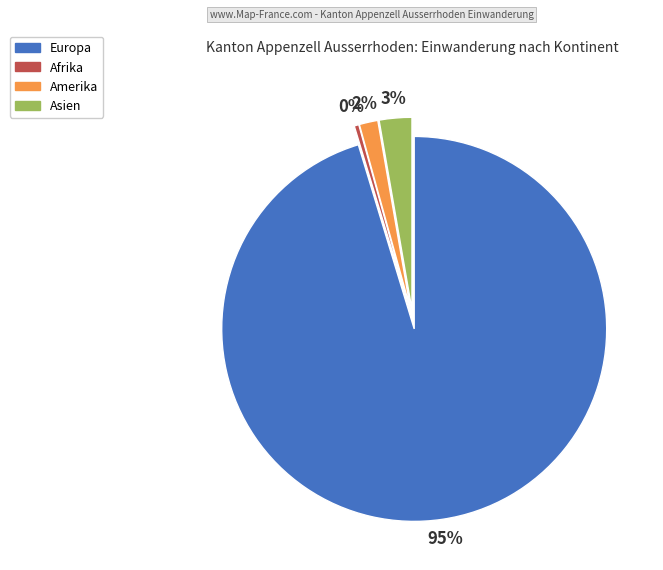

Between Amerika and Europa, which is larger?

Europa